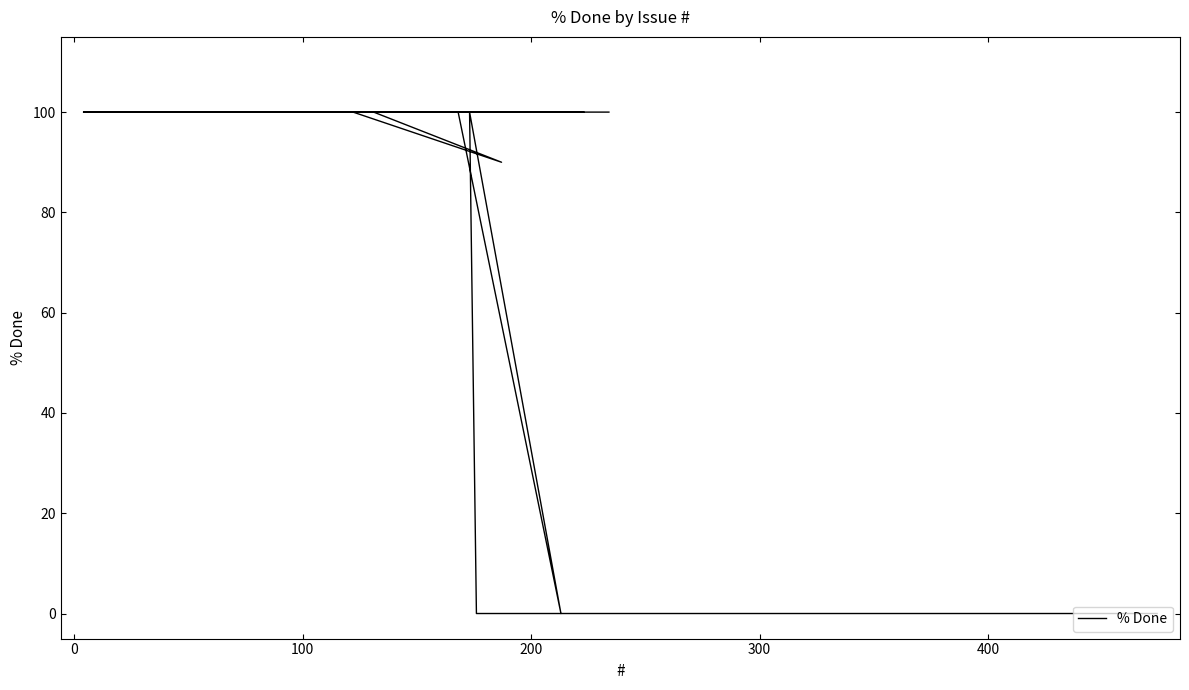

Does the chart have visible grid lines?

No